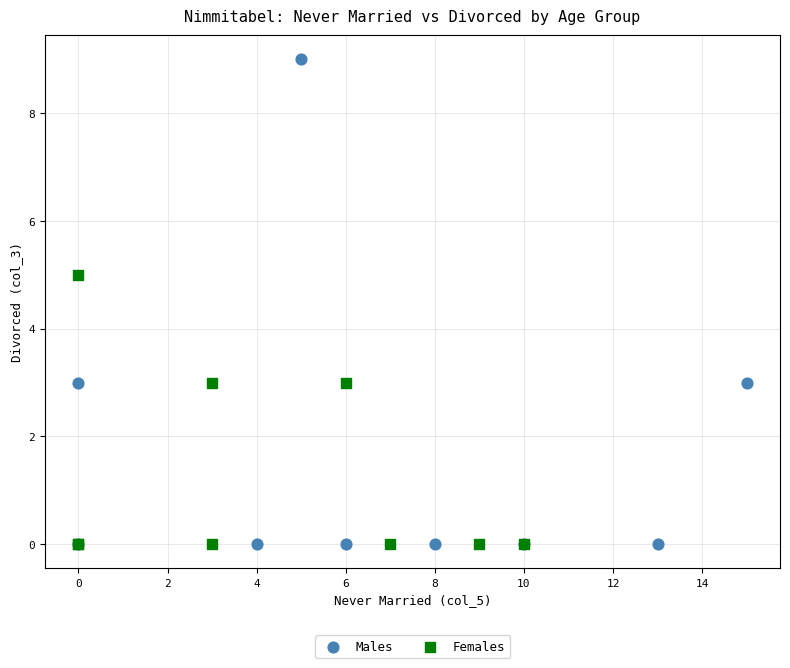

Which series has the widest spread of Y values?

Males